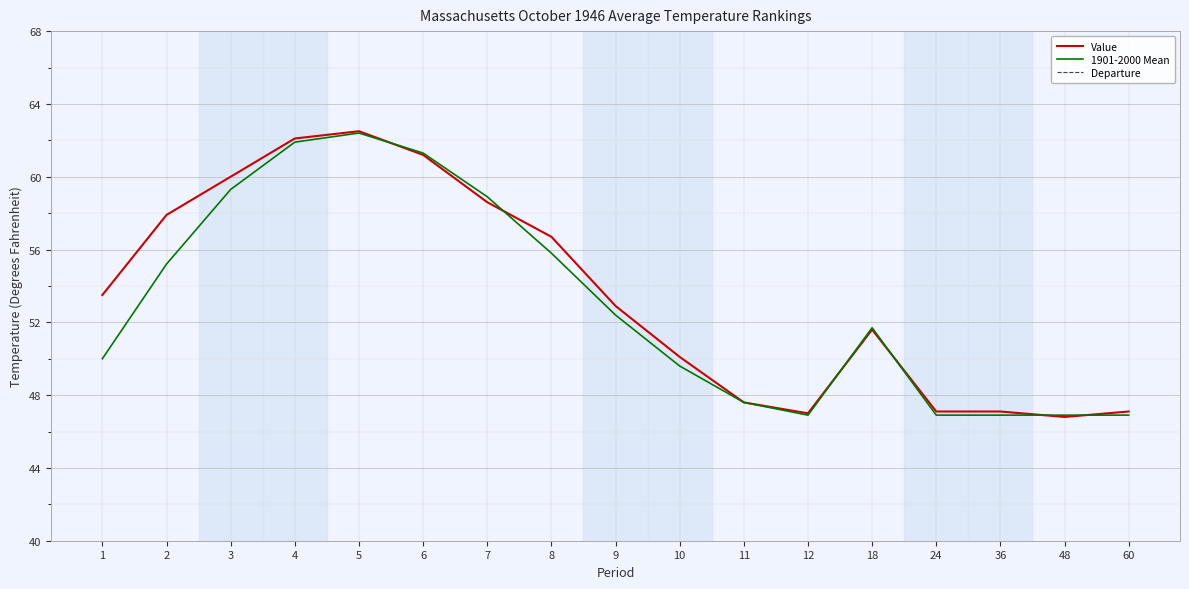

Count the number of data series in this chart.

3